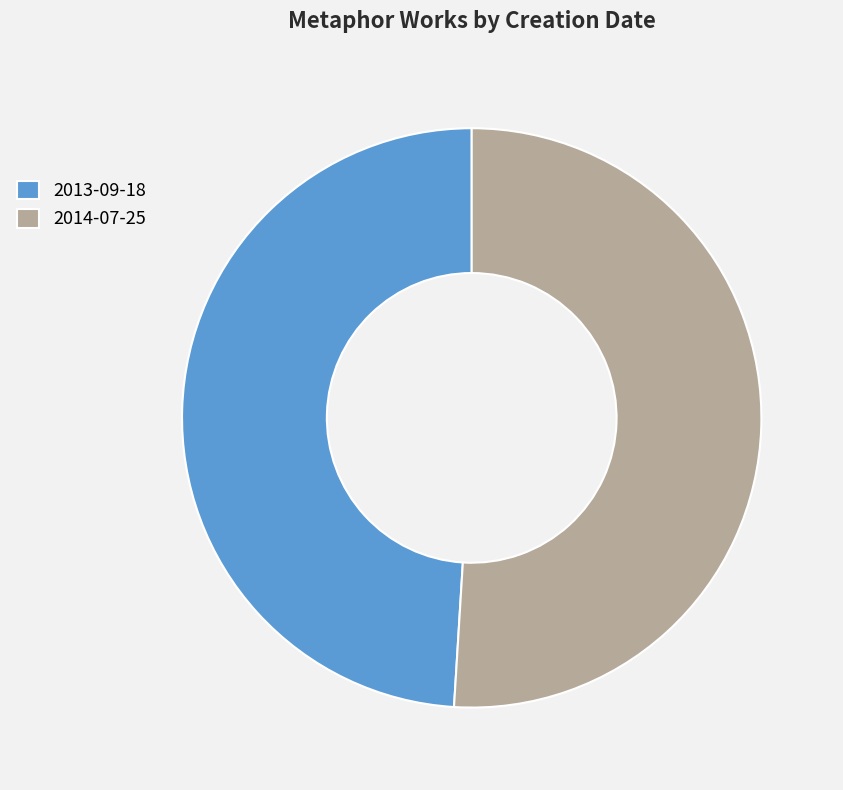

Do 2014-07-25 and 2013-09-18 together represent more than half of the pie?

Yes